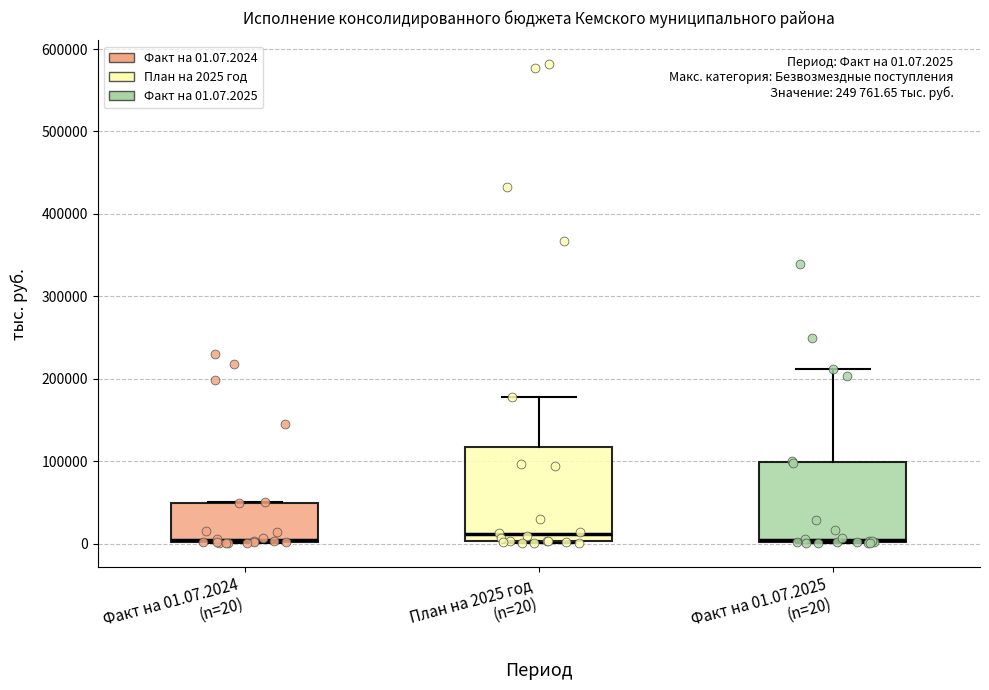

Which box is the tallest, from its lower edge to its upper edge?

План на 2025 год (n=20)